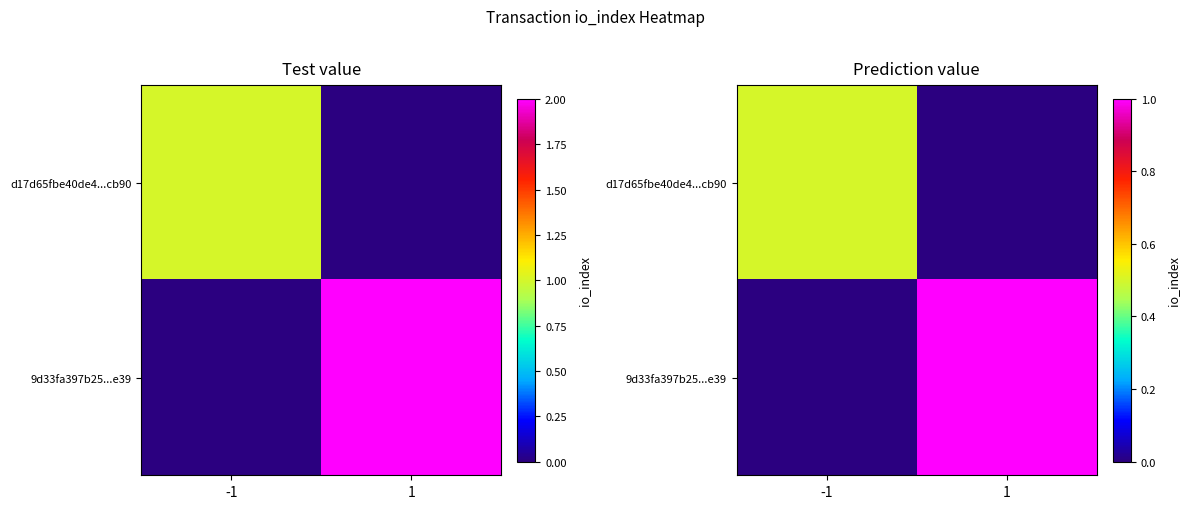

What is the sum of all 9d33fa397b25...e39 values?

1.0